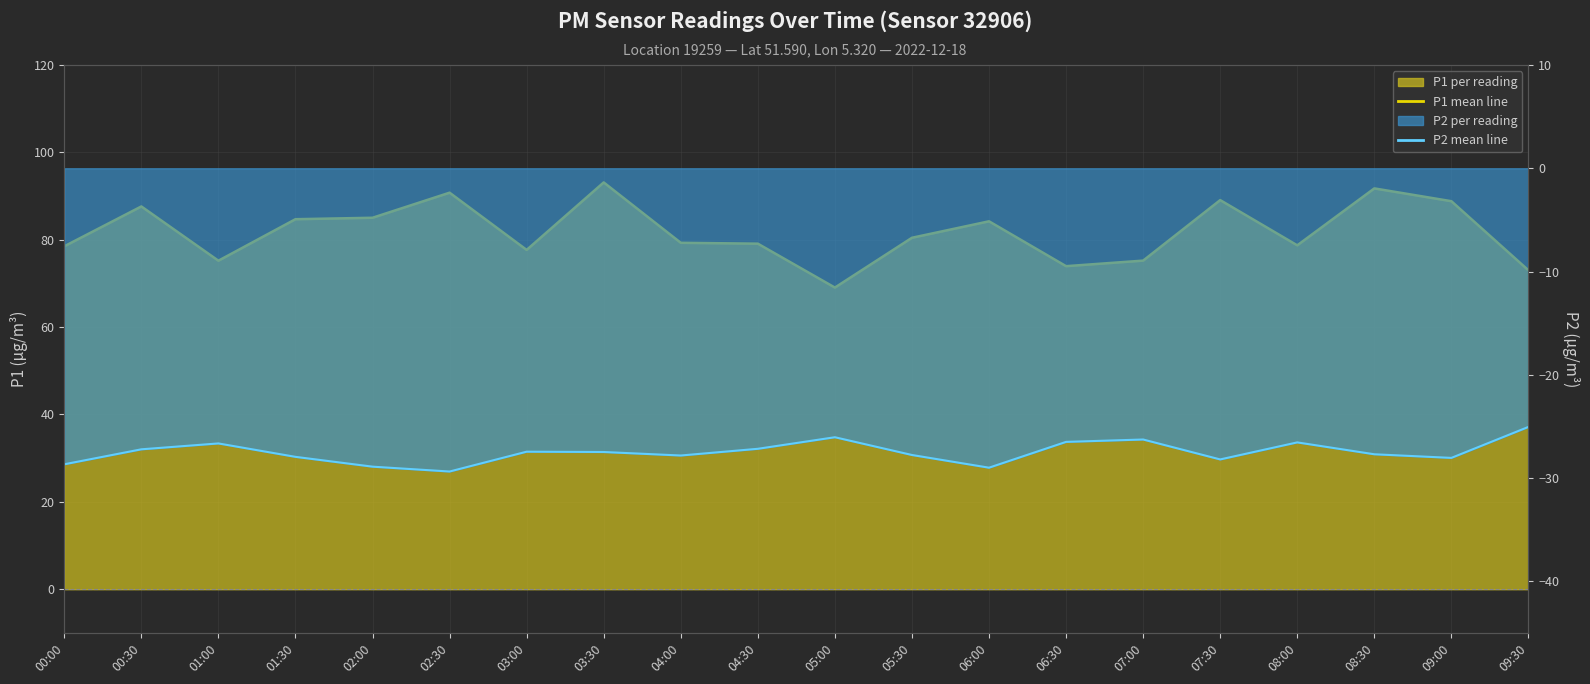

List the labels in order of P2 mean line value, largest first.

09:30, 05:00, 07:00, 06:30, 08:00, 01:00, 04:30, 00:30, 03:00, 03:30, 08:30, 05:30, 04:00, 01:30, 09:00, 07:30, 00:00, 02:00, 06:00, 02:30